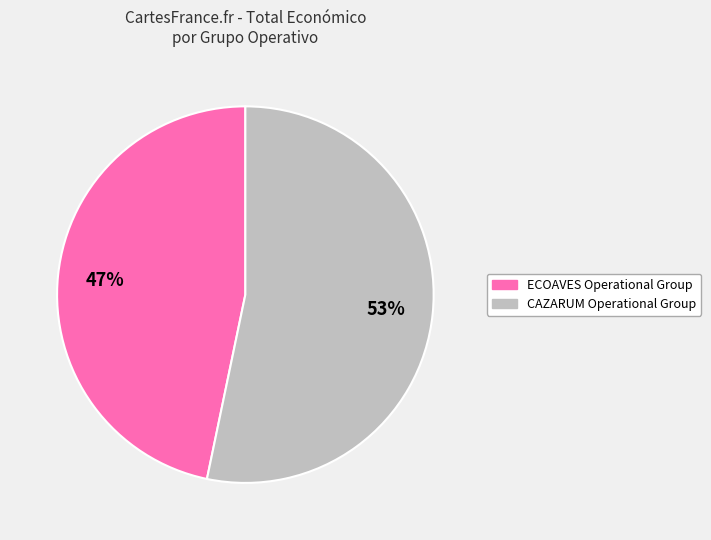

Is the sum of ECOAVES Operational Group and CAZARUM Operational Group greater than half?

Yes